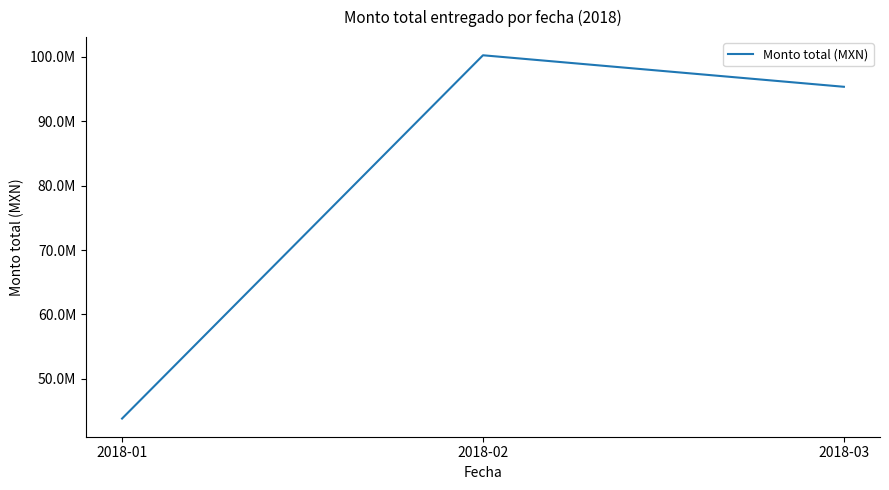

Does the chart have visible grid lines?

No